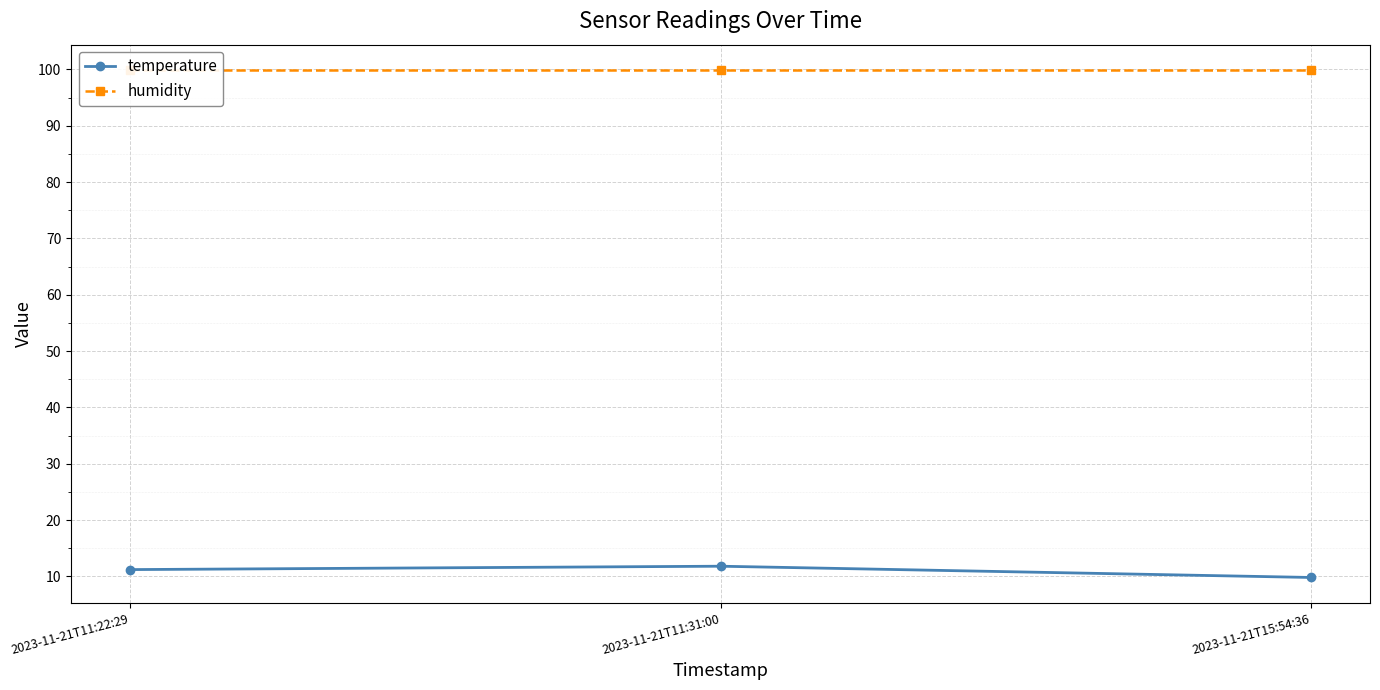

At how many categories does at least one series exceed 27?

3